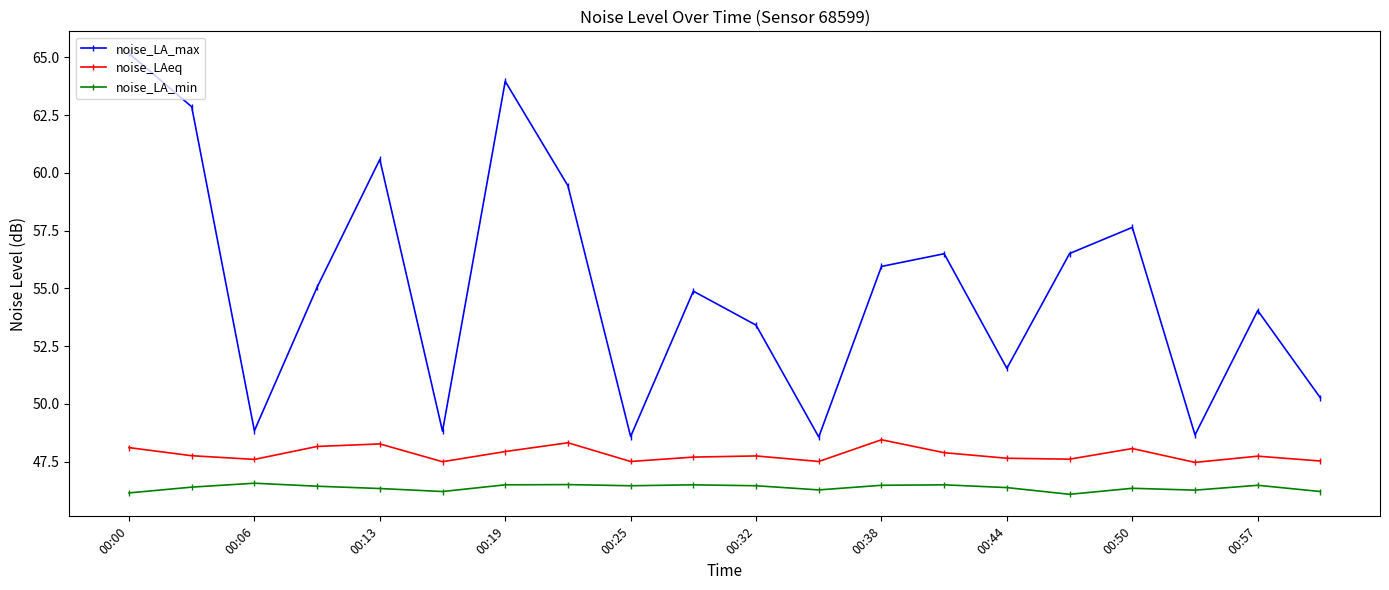

How many interior local peaks does the noise_LA_max series have?

6